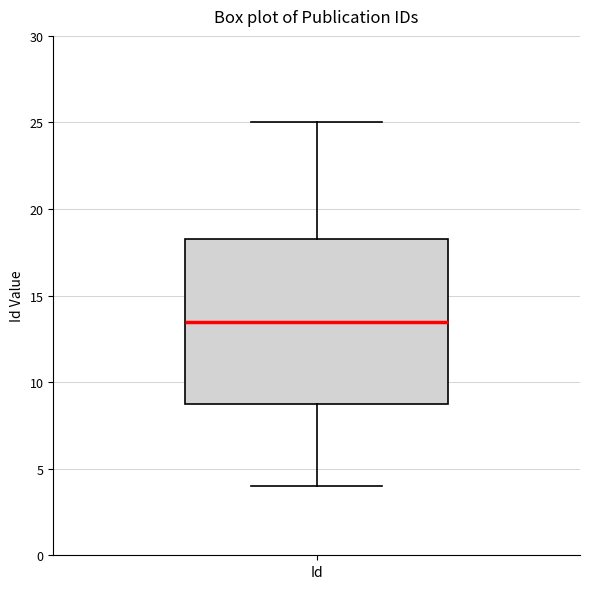

Where is the upper edge of the box for Id on the y-axis? The values are not printed on the chart, so give them approximately, as read against the axis.

18.5